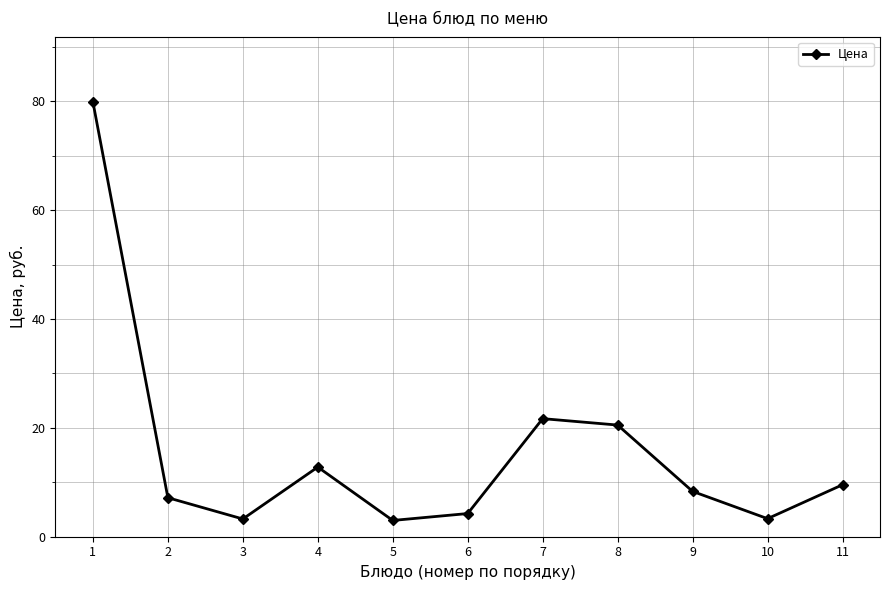

What is the ratio of the value at 9 to the value at 4?

0.7